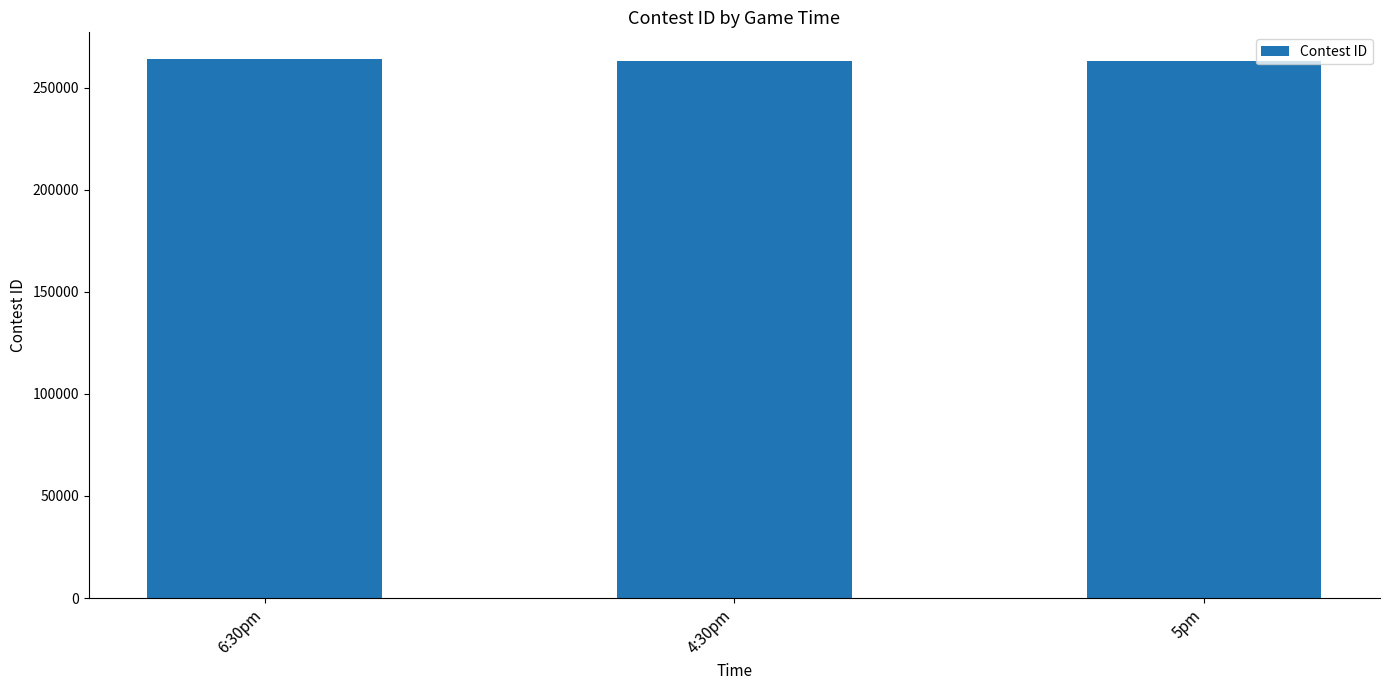

Is it true that the value at 5pm is 365998?

False